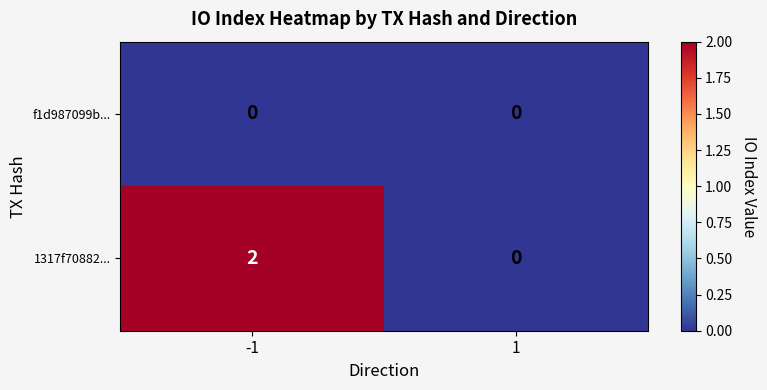

True or false: 1317f70882... has a value of 0 at -1.

False